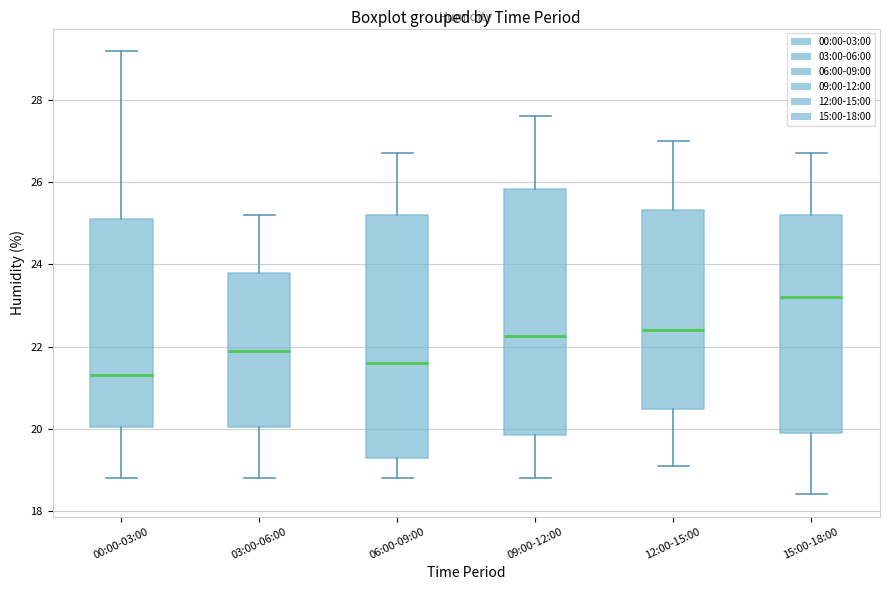

Which box's median line is the highest?

15:00-18:00